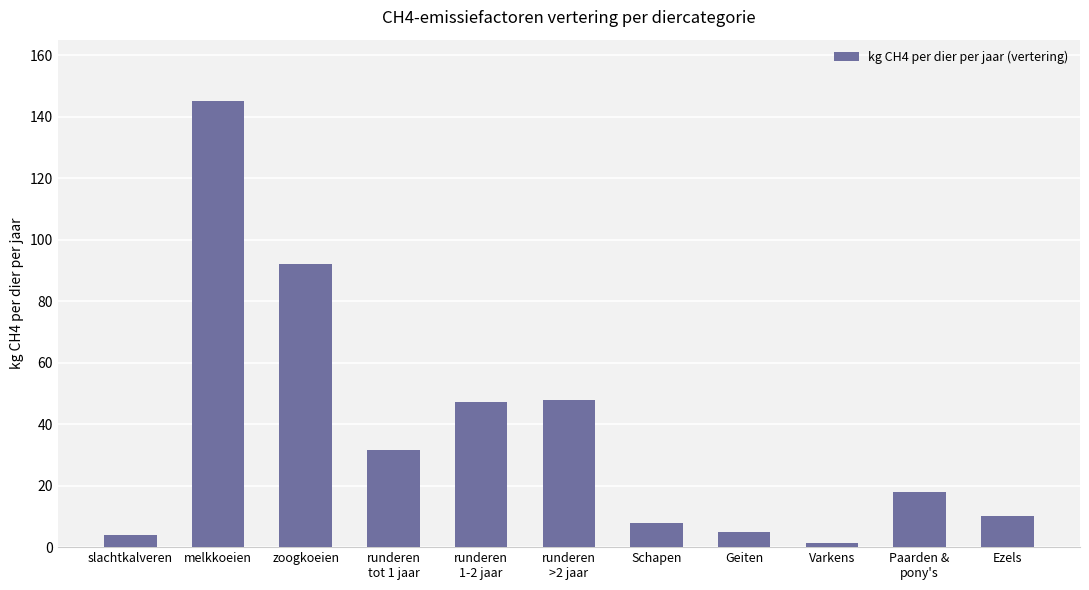

At which label is the value closest to 73?

zoogkoeien